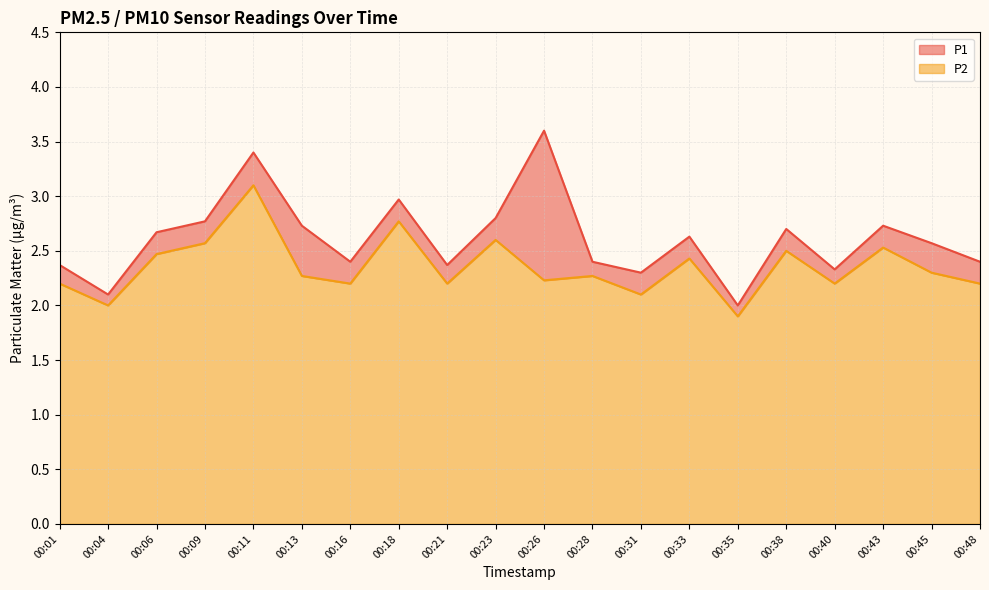

Which category has the lowest value across all series?

00:35